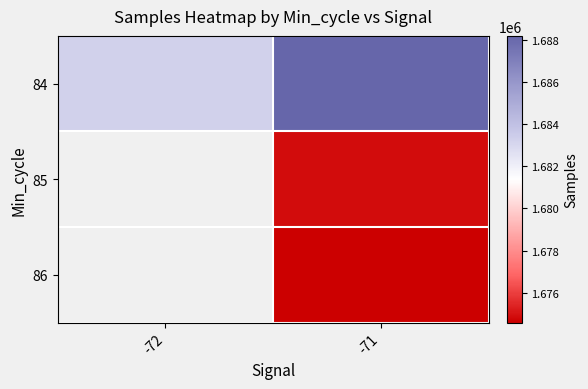

Which series has the largest total across all categories?

84